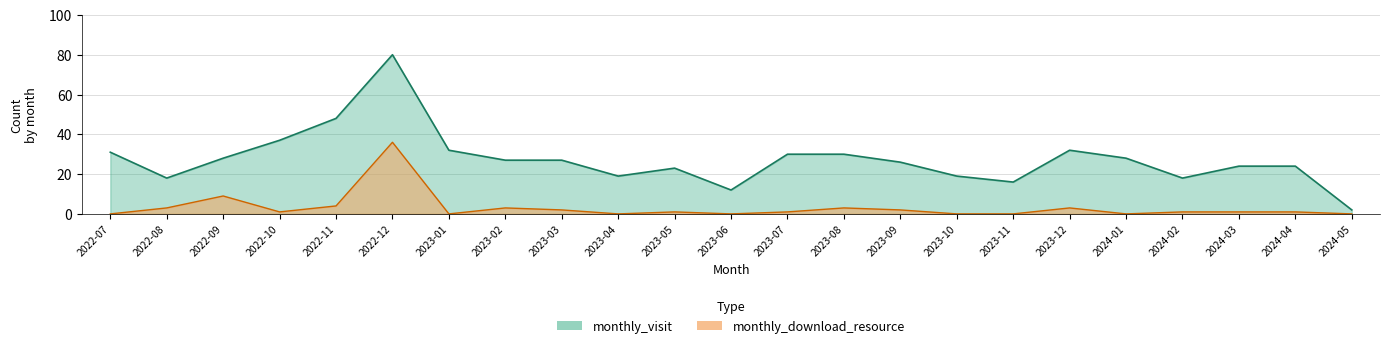

Rank the series by their average value, from highest to lowest.

monthly_visit, monthly_download_resource